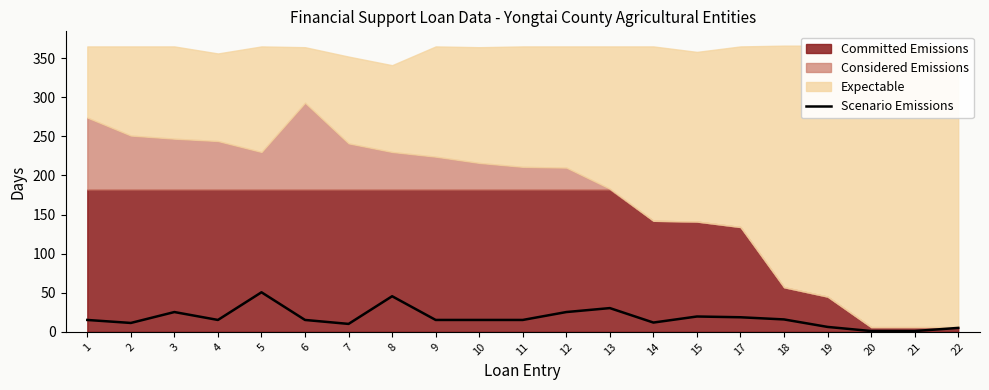

How many lines are shown in the chart?

1